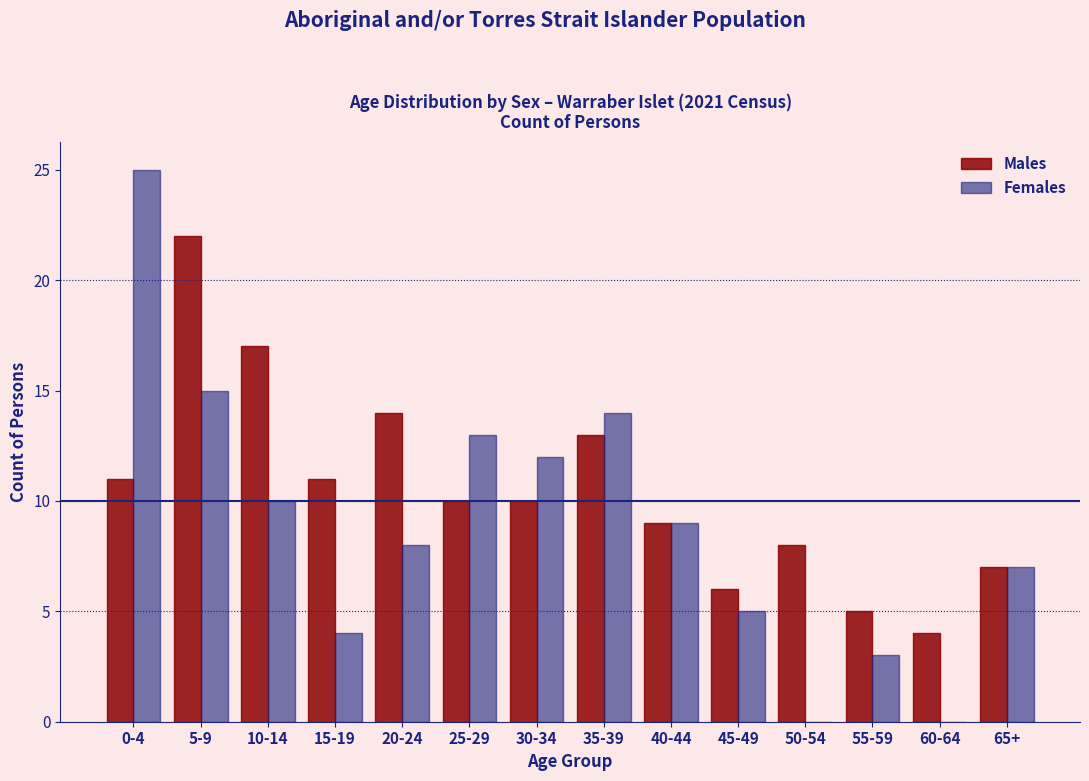

Reading left to right, extract all data points from this chart.

Males: 0-4=11	5-9=22	10-14=17	15-19=11	20-24=14	25-29=10	30-34=10	35-39=13	40-44=9	45-49=6	50-54=8	55-59=5	60-64=4	65+=7
Females: 0-4=25	5-9=15	10-14=10	15-19=4	20-24=8	25-29=13	30-34=12	35-39=14	40-44=9	45-49=5	50-54=0	55-59=3	60-64=0	65+=7